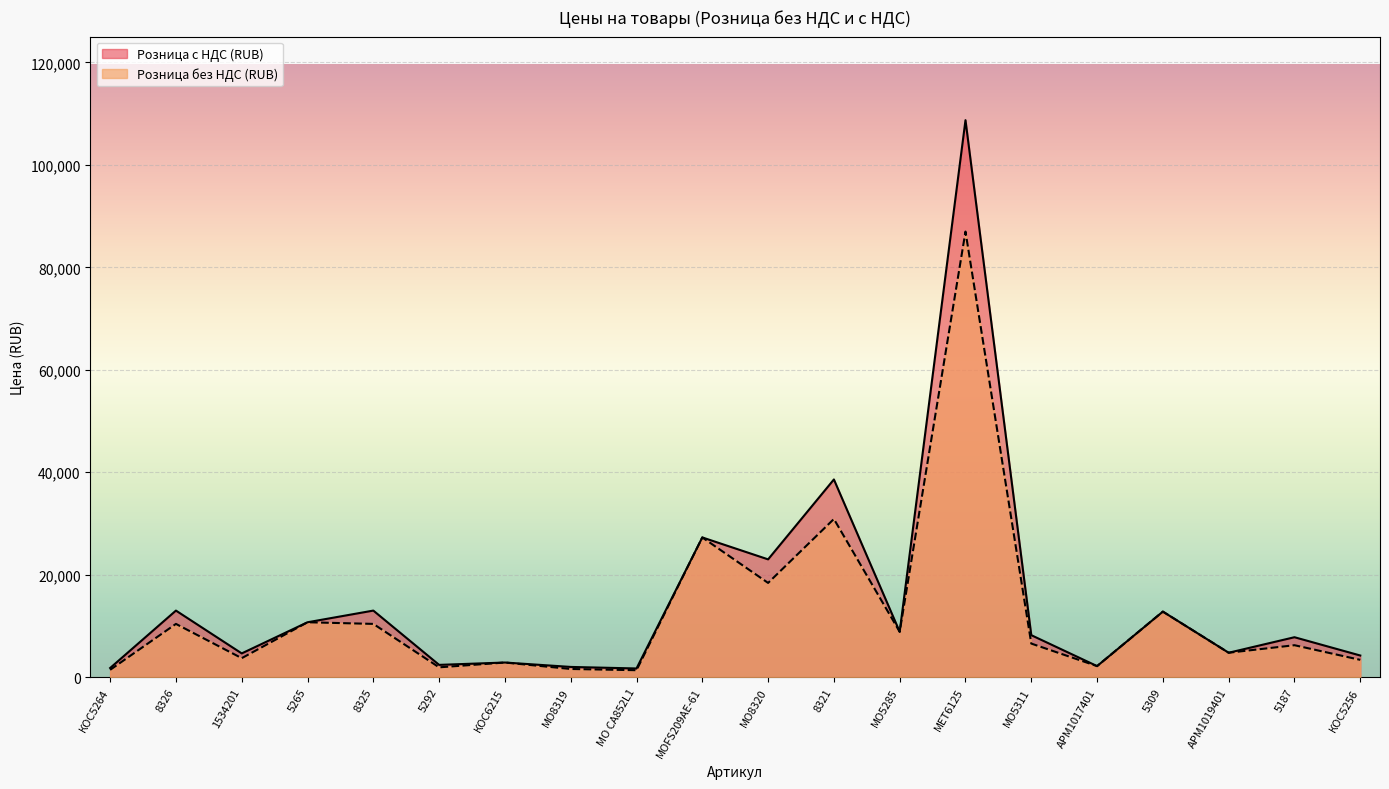

True or false: Розница без НДС (RUB) and Розница с НДС (RUB) intersect in this chart.

False